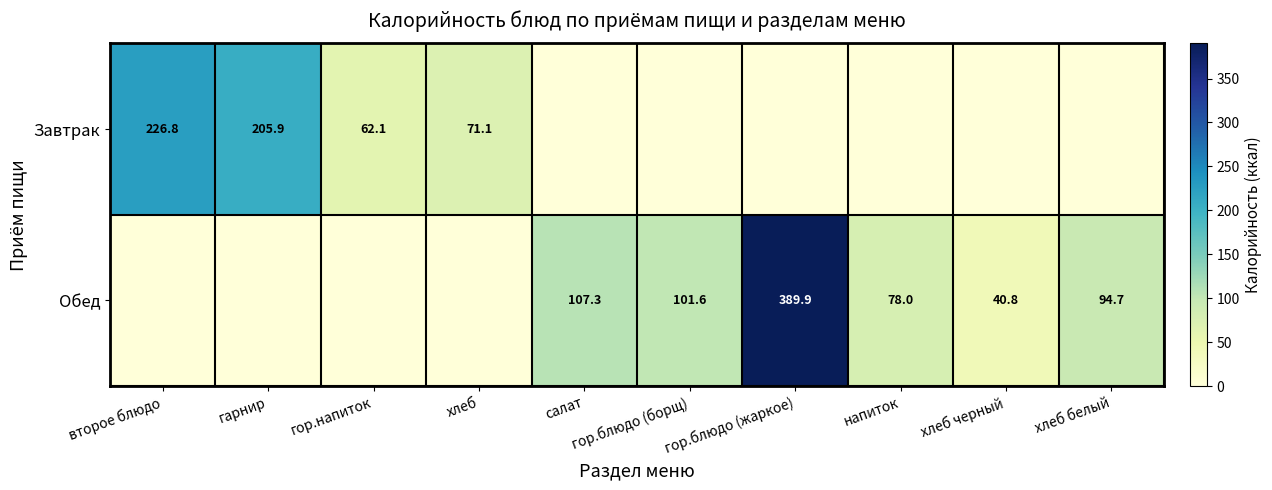

What is the difference between the highest and lowest values at гор.блюдо (борщ)?

101.6